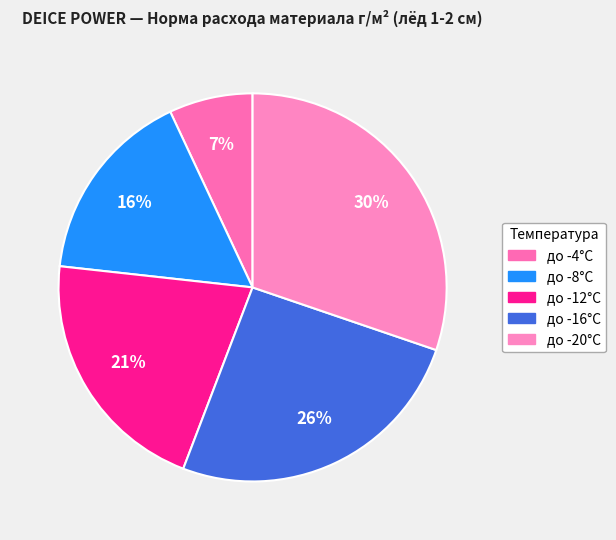

To the nearest percent, what is the combined percentage of до -4°С and до -12°С?

28%